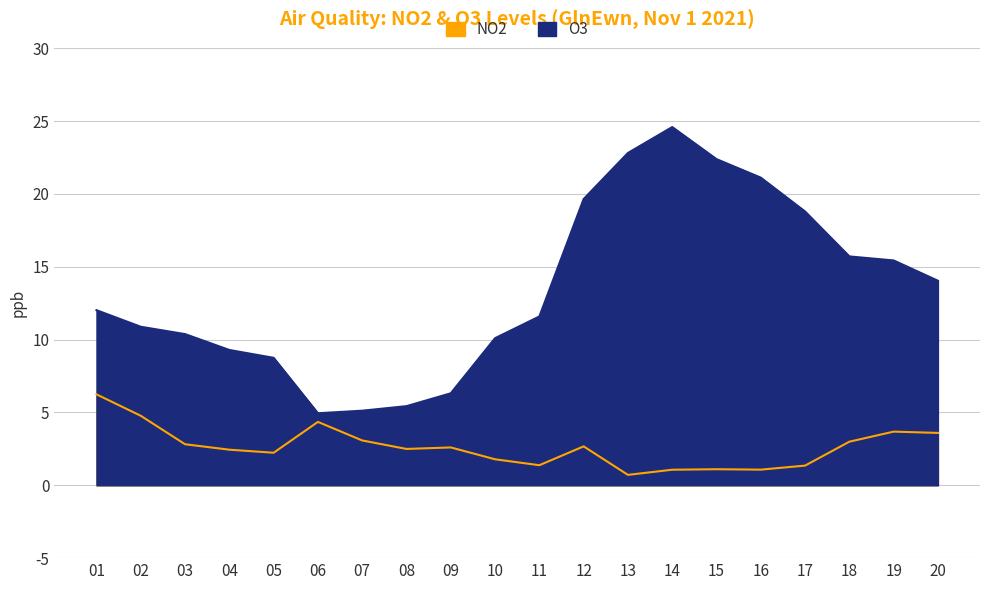

True or false: NO2 and O3 intersect in this chart.

False